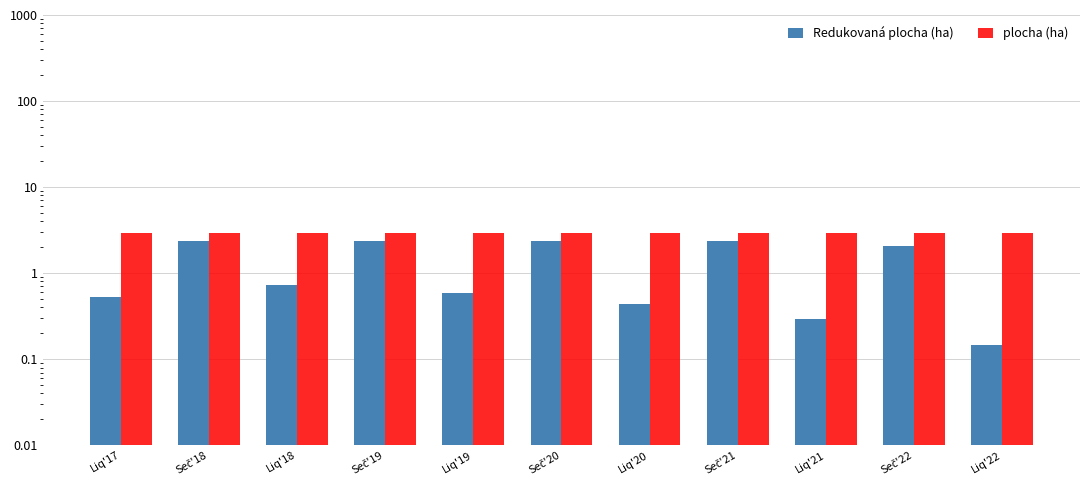

Reading left to right, what are all the values shown in this chart?

Redukovaná plocha (ha): Liq'17=0.5	Seč'18=2.3	Liq'18=0.7	Seč'19=2.3	Liq'19=0.6	Seč'20=2.3	Liq'20=0.4	Seč'21=2.3	Liq'21=0.3	Seč'22=2.0	Liq'22=0.1
plocha (ha): Liq'17=2.9	Seč'18=2.9	Liq'18=2.9	Seč'19=2.9	Liq'19=2.9	Seč'20=2.9	Liq'20=2.9	Seč'21=2.9	Liq'21=2.9	Seč'22=2.9	Liq'22=2.9